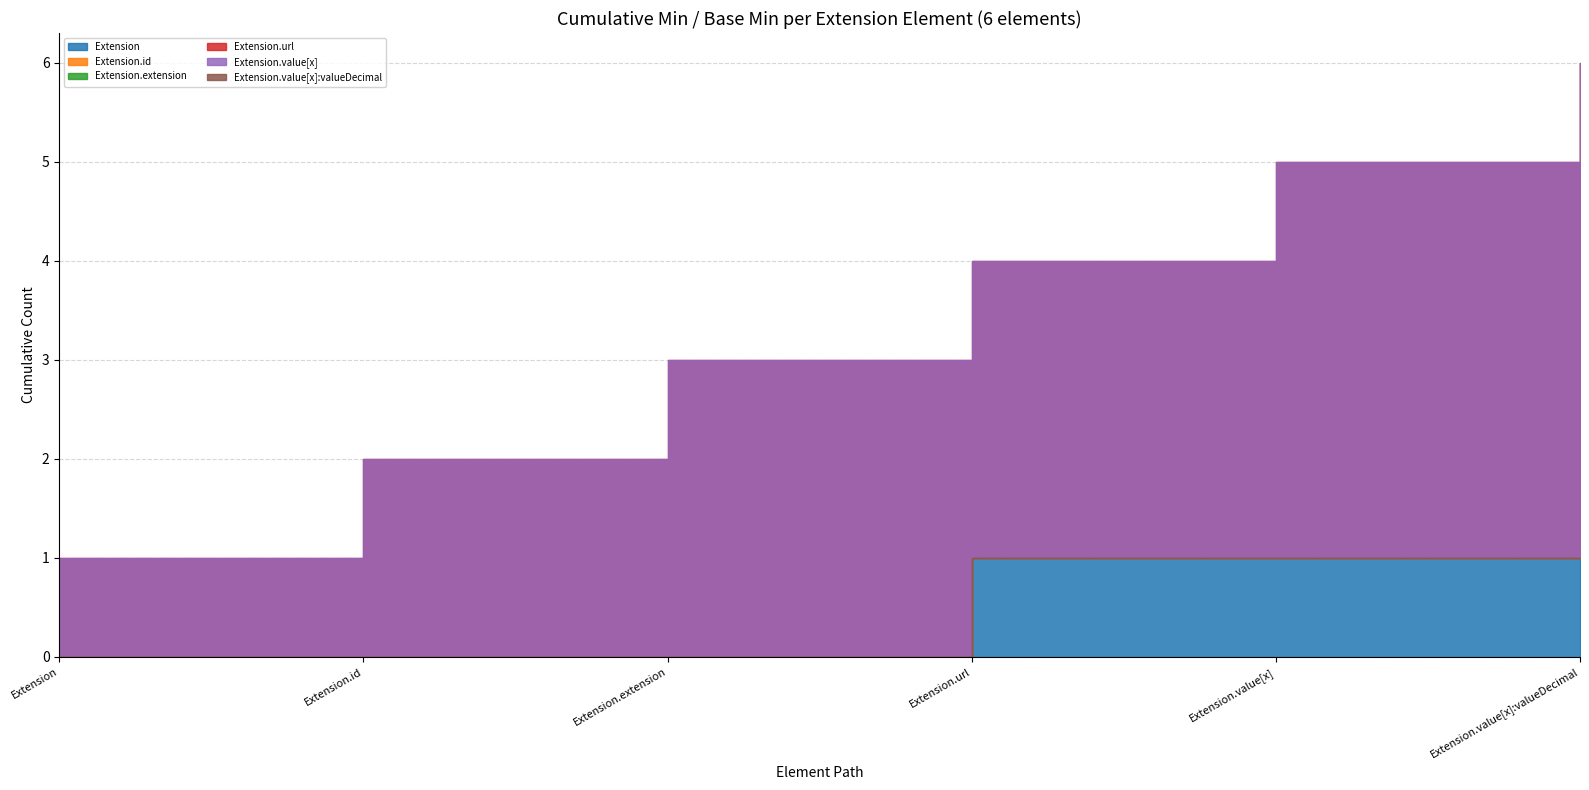

How many data points does each series have?

6